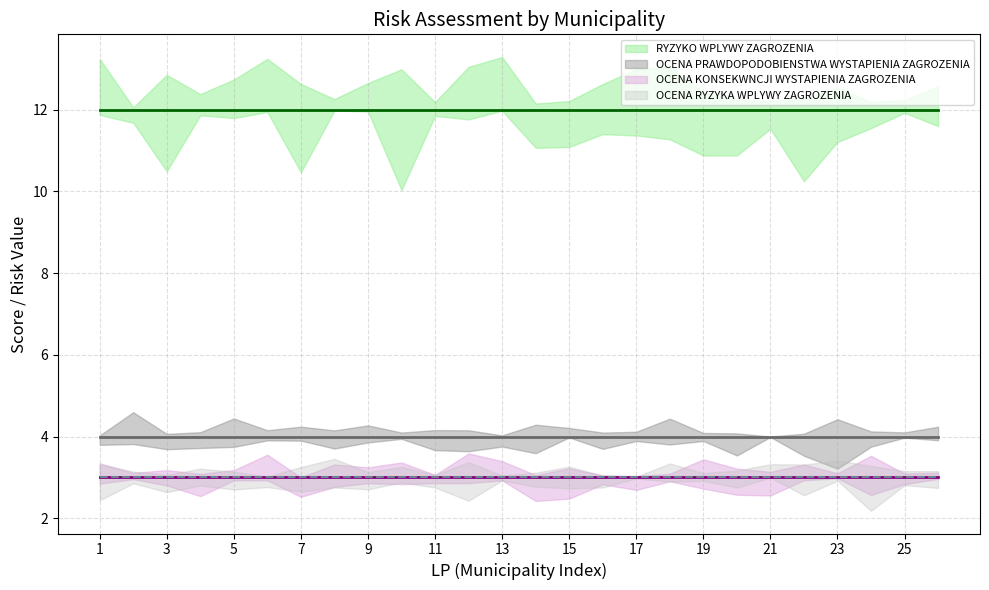

Reading left to right, transcribe all the data shown in this chart.

RYZYKO WPLYWY ZAGROZENIA: 12	12	12	12	12	12	12	12	12	12	12	12	12	12	12	12	12	12	12	12	12	12	12	12	12	12
OCENA PRAWDOPODOBIENSTWA WYSTAPIENIA ZAGROZENIA: 4	4	4	4	4	4	4	4	4	4	4	4	4	4	4	4	4	4	4	4	4	4	4	4	4	4
OCENA KONSEKWNCJI WYSTAPIENIA ZAGROZENIA: 3	3	3	3	3	3	3	3	3	3	3	3	3	3	3	3	3	3	3	3	3	3	3	3	3	3
OCENA RYZYKA WPLYWY ZAGROZENIA: 3	3	3	3	3	3	3	3	3	3	3	3	3	3	3	3	3	3	3	3	3	3	3	3	3	3